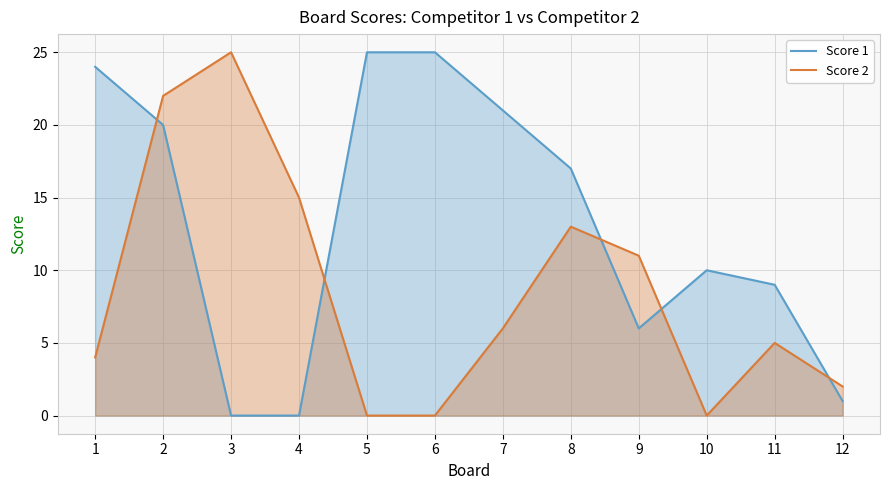

Where do Score 1 and Score 2 first cross each other?

1 and 2